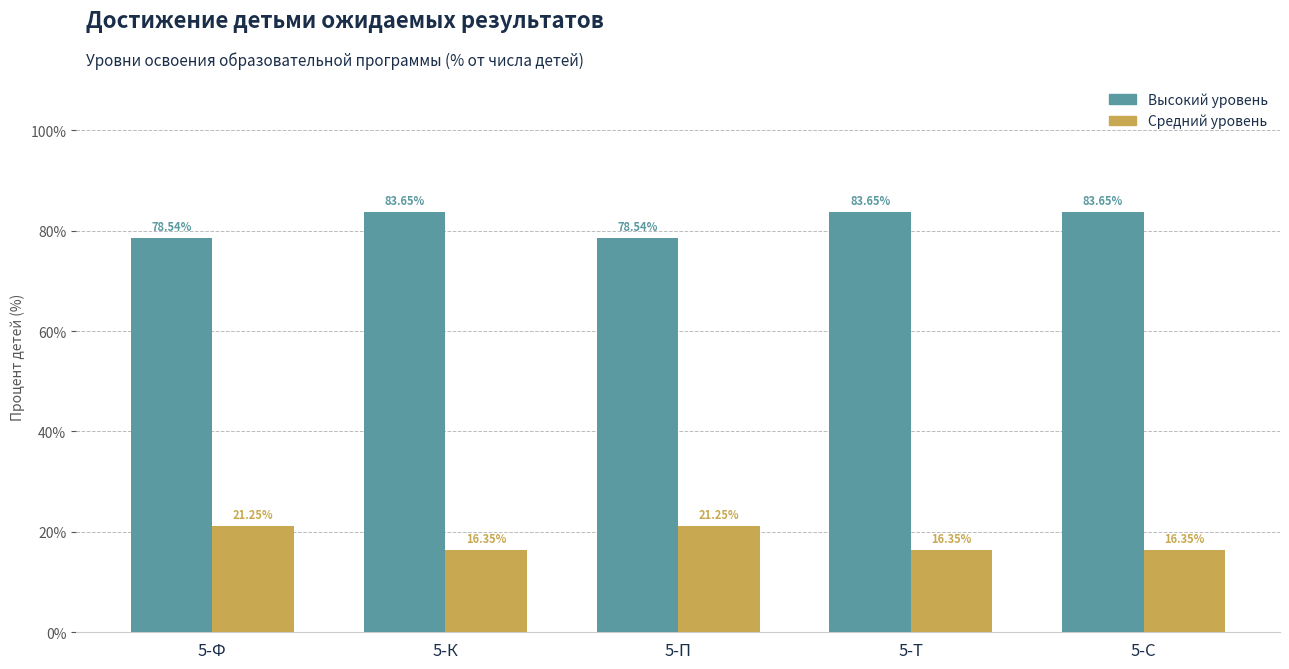

Which series has the largest total across all categories?

Высокий уровень